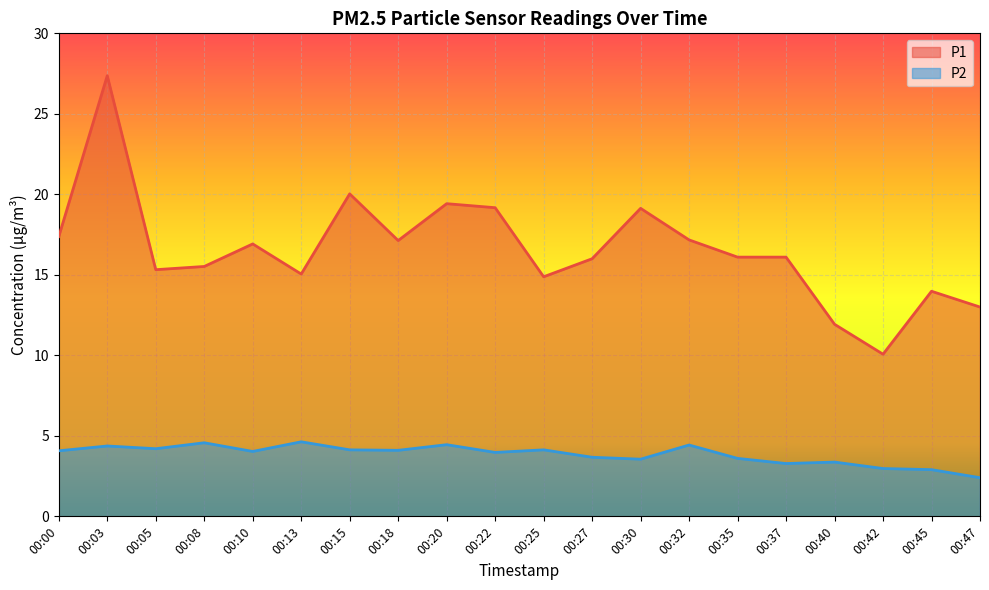

At which label does P2 first exceed 4?

00:00